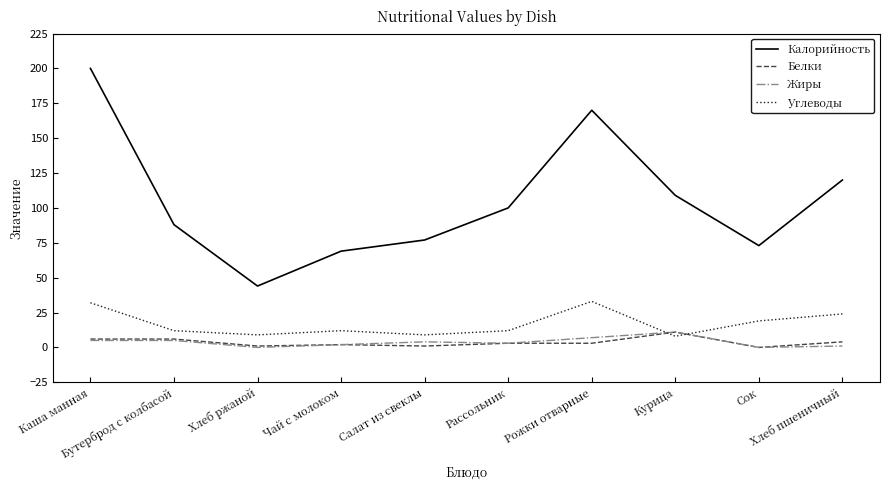

Does the chart have visible grid lines?

No